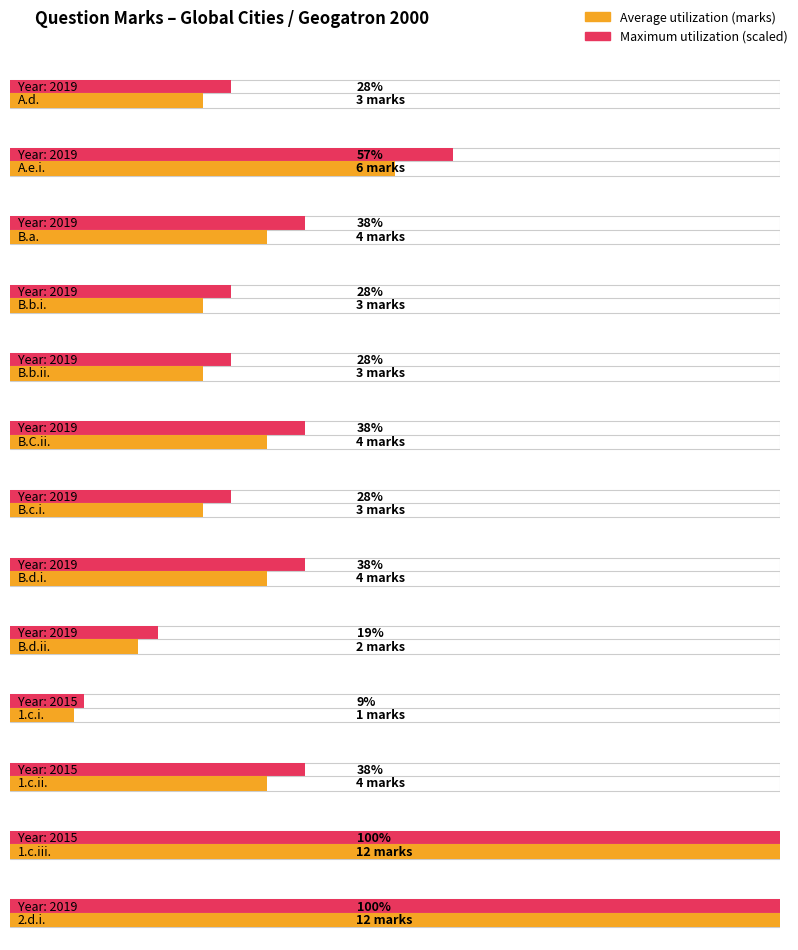

What is the sum of all Average utilization values?

61